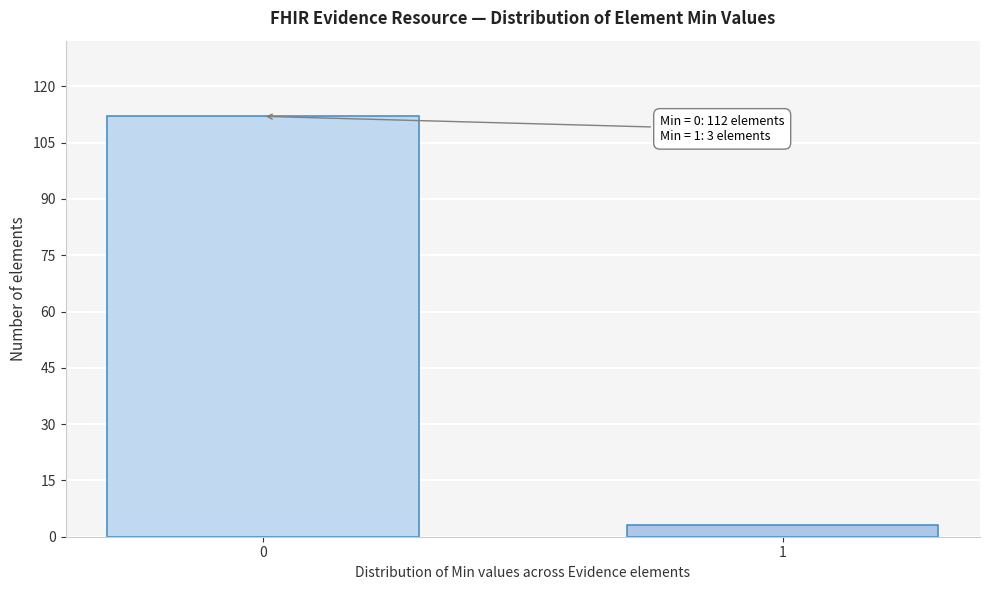

Reading right to left, transcribe all the data shown in this chart.

1=3	0=112